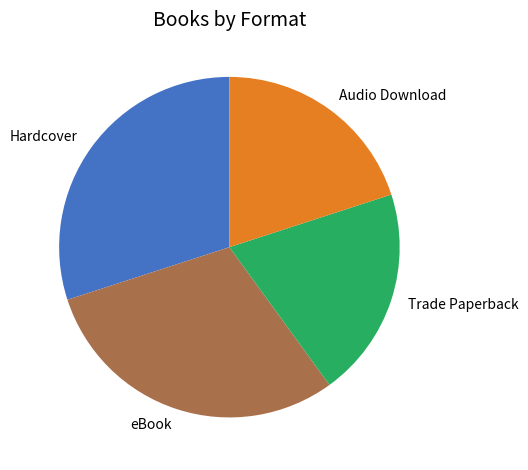

Count the number of slices in the pie.

4